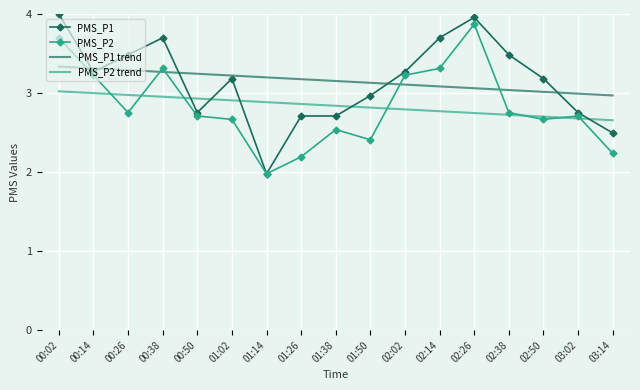

Is the value of PMS_P1 trend at 00:50 greater than the value of PMS_P1 at 02:50?

Yes